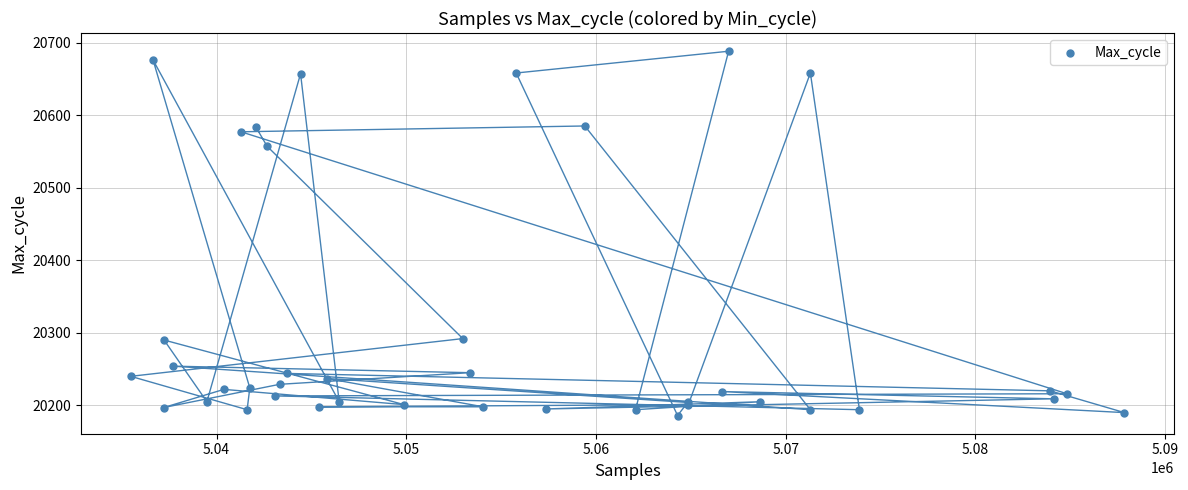

What Y value in the scatter plot is closest to 20437?

20557